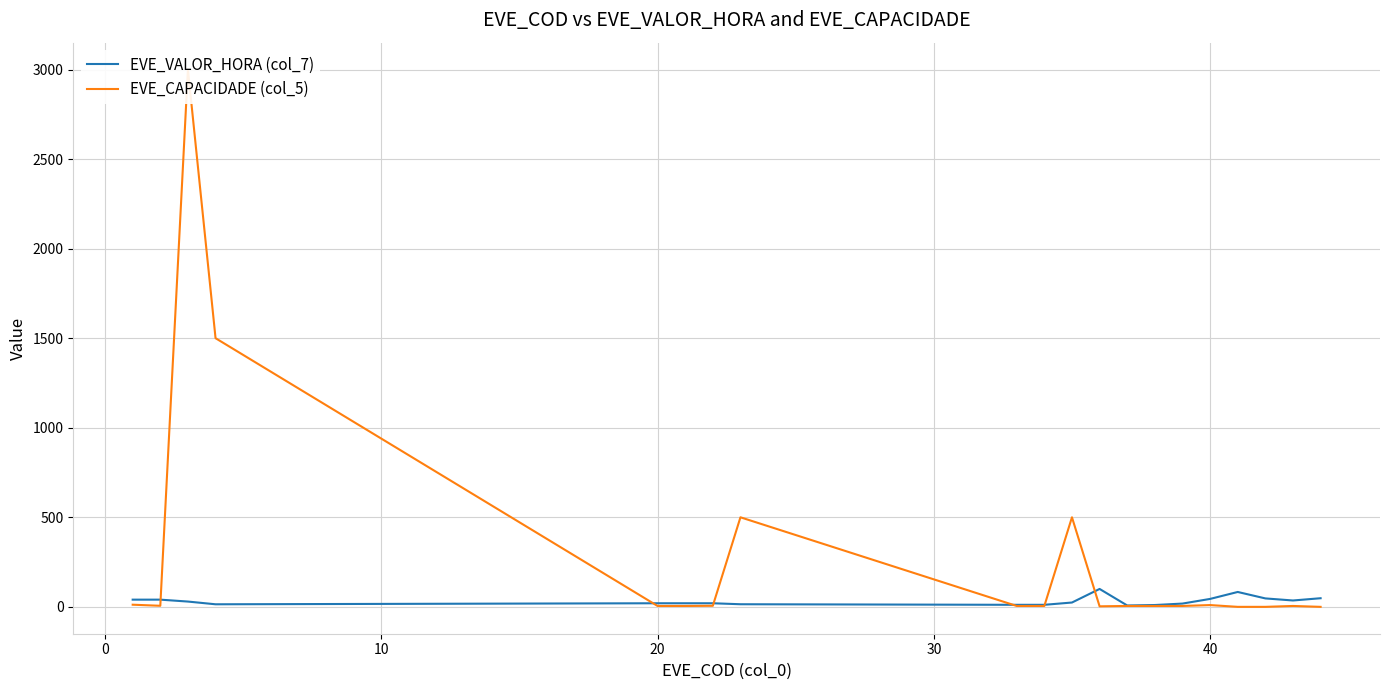

How many values in the EVE_CAPACIDADE (col_5) series exceed 5?

8